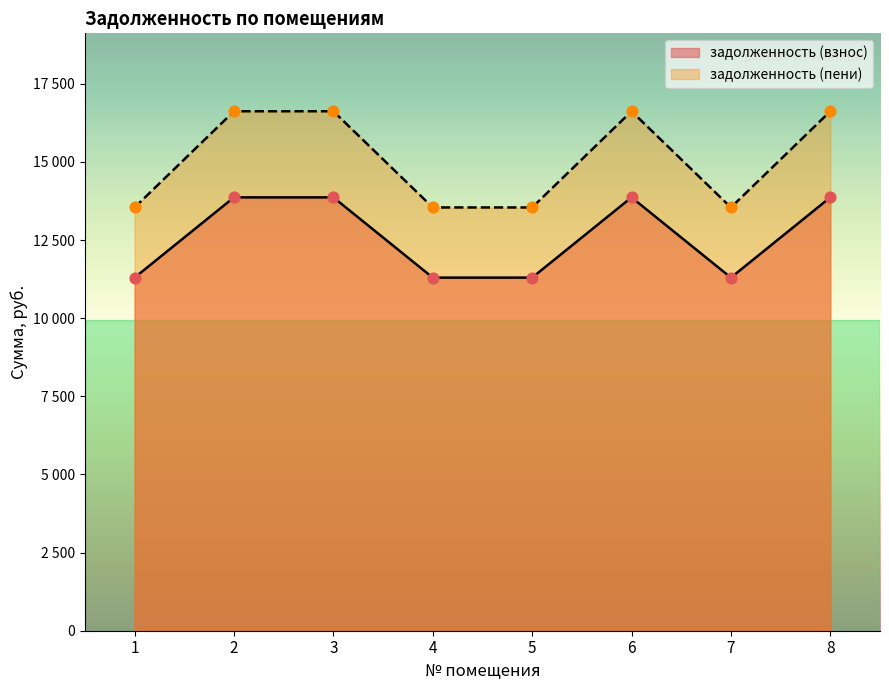

Which series has the largest Y range (max minus min)?

задолженность (взнос)